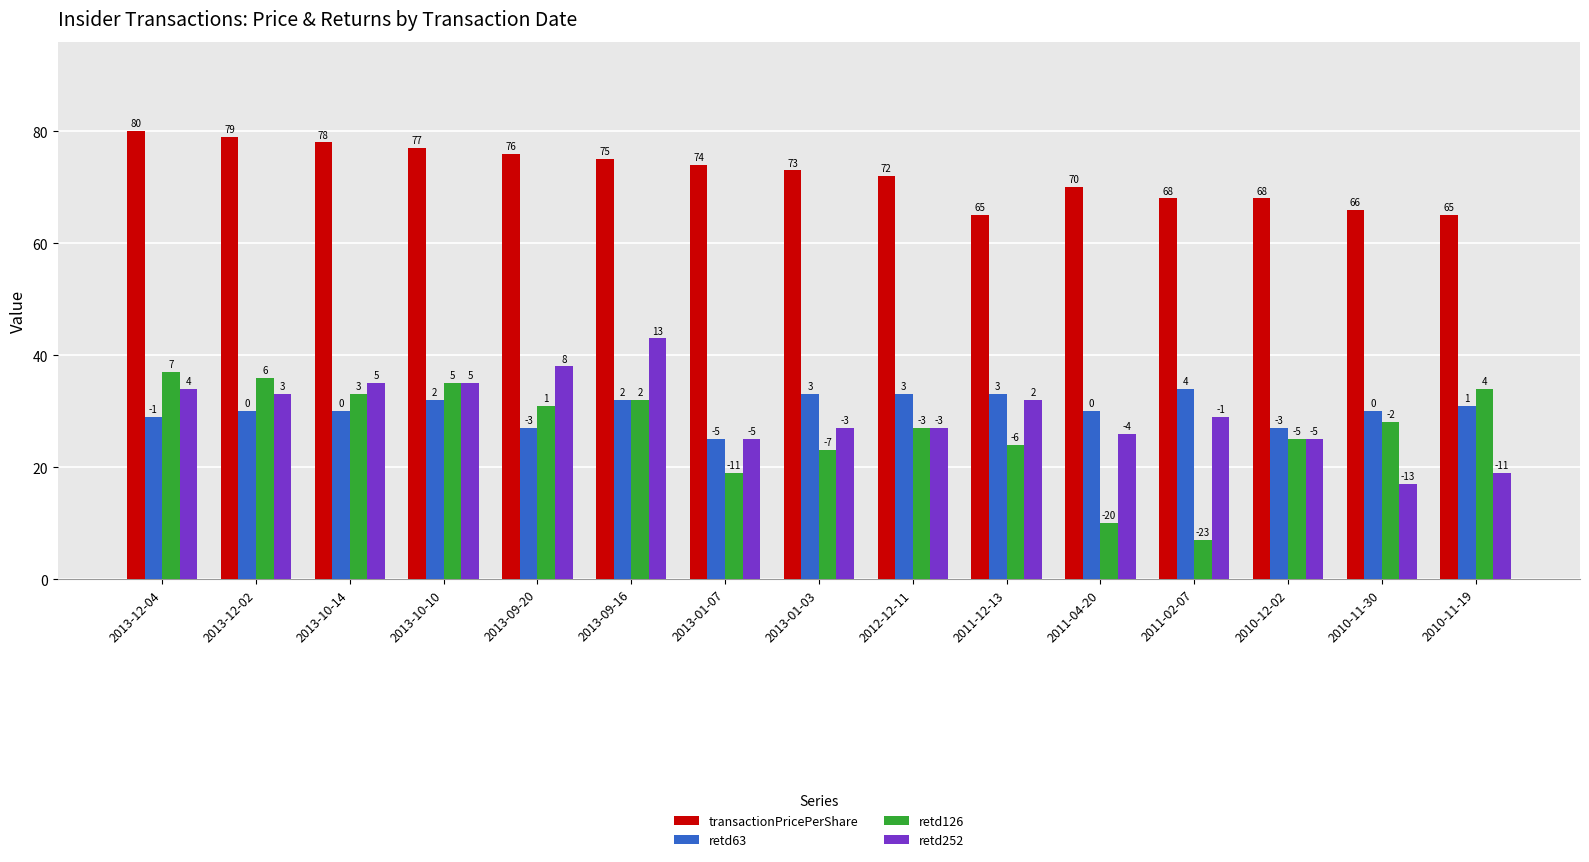

Reading left to right, extract all data points from this chart.

transactionPricePerShare: 80	79	78	77	76	75	74	73	72	65	70	68	68	66	65
retd63: 29	30	30	32	27	32	25	33	33	33	30	34	27	30	31
retd126: 37	36	33	35	31	32	19	23	27	24	10	7	25	28	34
retd252: 34	33	35	35	38	43	25	27	27	32	26	29	25	17	19